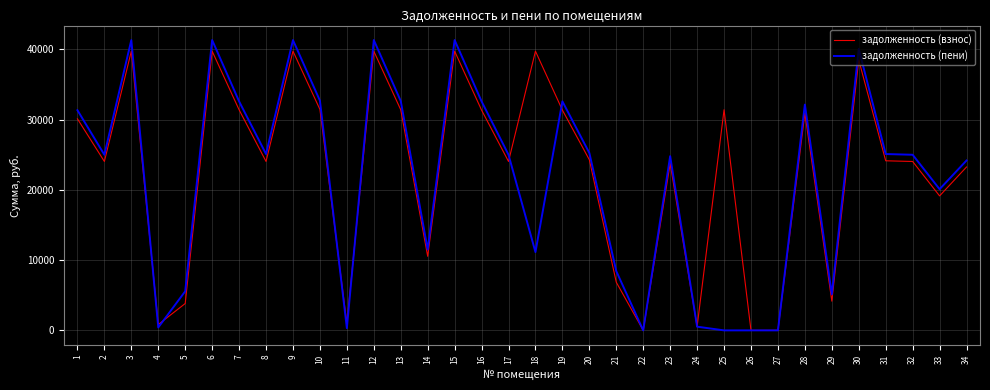

What is the spread (max minus min) of values at 17?

955.5